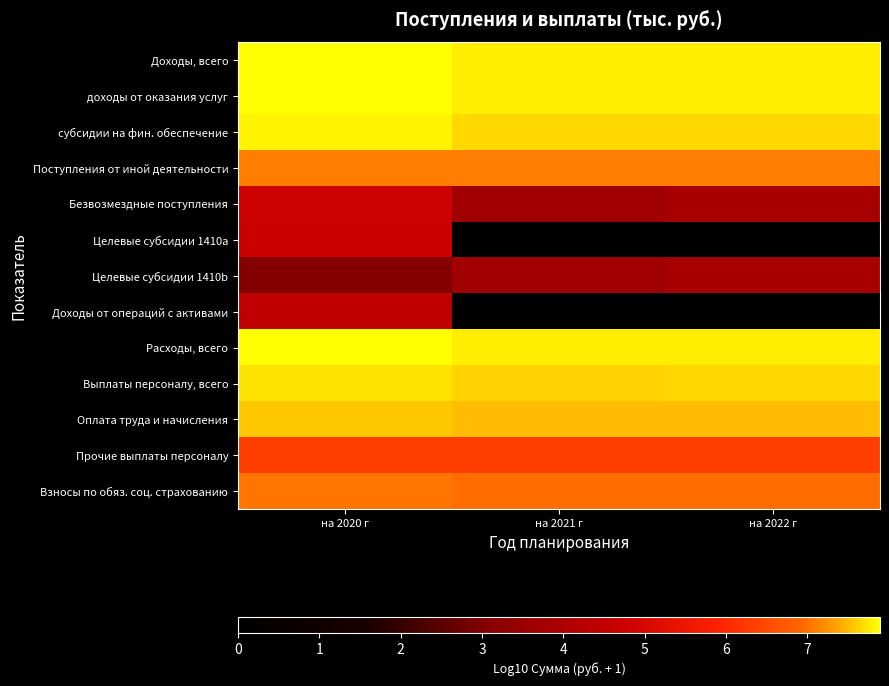

Reading left to right, extract all data points from this chart.

Доходы, всего: на 2020 г=7.9	на 2021 г=7.8	на 2022 г=7.8
доходы от оказания услуг: на 2020 г=7.9	на 2021 г=7.8	на 2022 г=7.8
субсидии на фин. обеспечение: на 2020 г=7.8	на 2021 г=7.7	на 2022 г=7.7
Поступления от иной деятельности: на 2020 г=7.1	на 2021 г=7.1	на 2022 г=7.1
Безвозмездные поступления: на 2020 г=4.7	на 2021 г=3.7	на 2022 г=3.9
Целевые субсидии 1410a: на 2020 г=4.7	на 2021 г=0.0	на 2022 г=0.0
Целевые субсидии 1410b: на 2020 г=3.1	на 2021 г=3.7	на 2022 г=3.9
Доходы от операций с активами: на 2020 г=4.4	на 2021 г=0.0	на 2022 г=0.0
Расходы, всего: на 2020 г=7.9	на 2021 г=7.8	на 2022 г=7.8
Выплаты персоналу, всего: на 2020 г=7.7	на 2021 г=7.6	на 2022 г=7.6
Оплата труда и начисления: на 2020 г=7.6	на 2021 г=7.5	на 2022 г=7.5
Прочие выплаты персоналу: на 2020 г=6.3	на 2021 г=6.3	на 2022 г=6.3
Взносы по обяз. соц. страхованию: на 2020 г=7.1	на 2021 г=7.0	на 2022 г=7.0